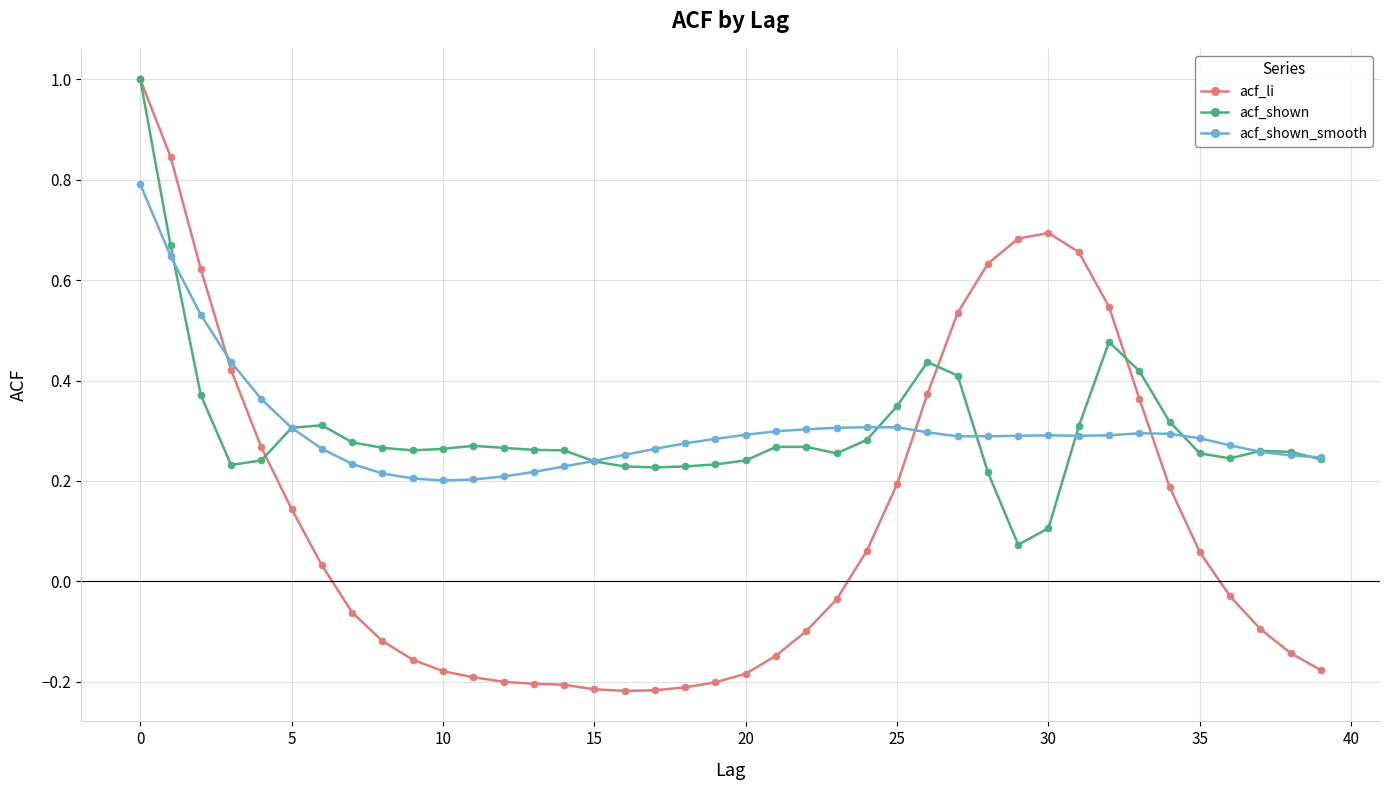

At how many categories does at least one series exceed 0?

40